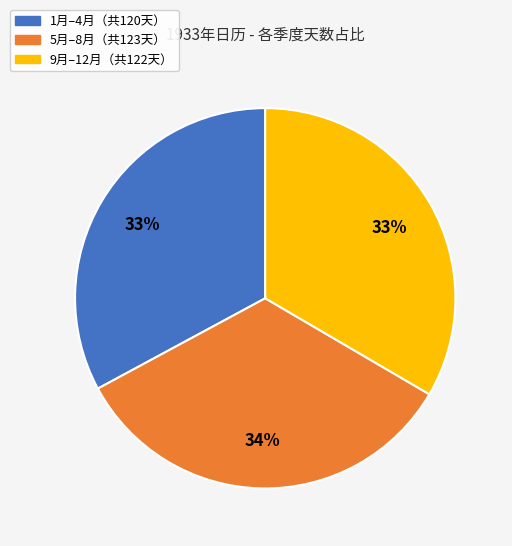

Is there a majority slice in this chart?

No